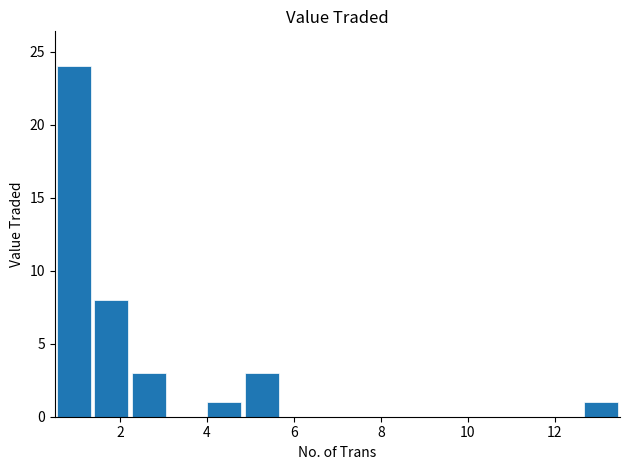

What is the sum of all values?

40